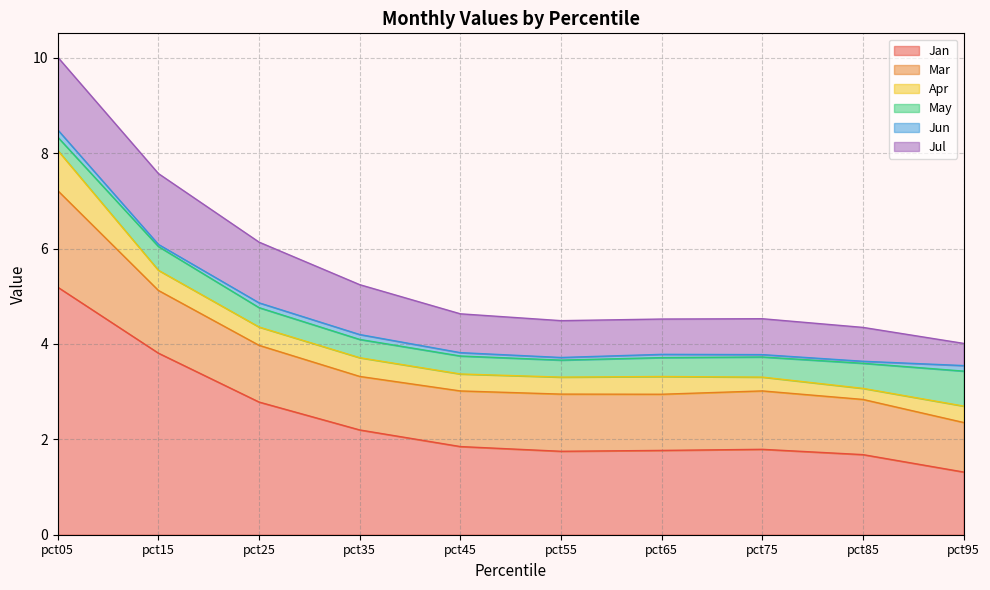

What is the value of the Jan point at the 9th from the left?

1.7